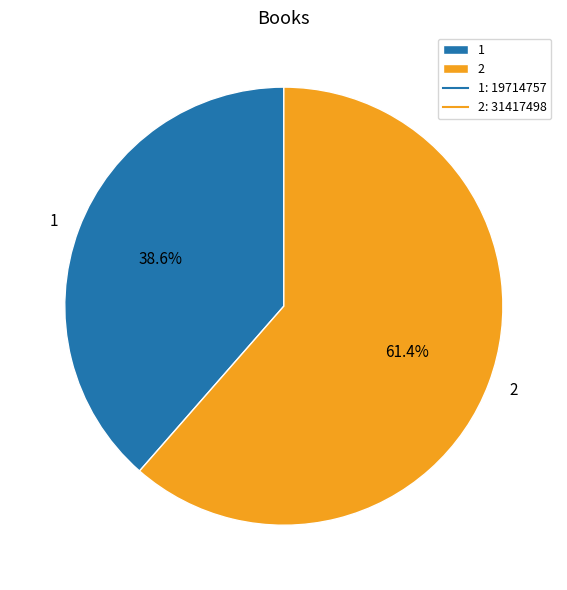

To the nearest percent, what is the difference between the largest and smallest slice percentages?

23%